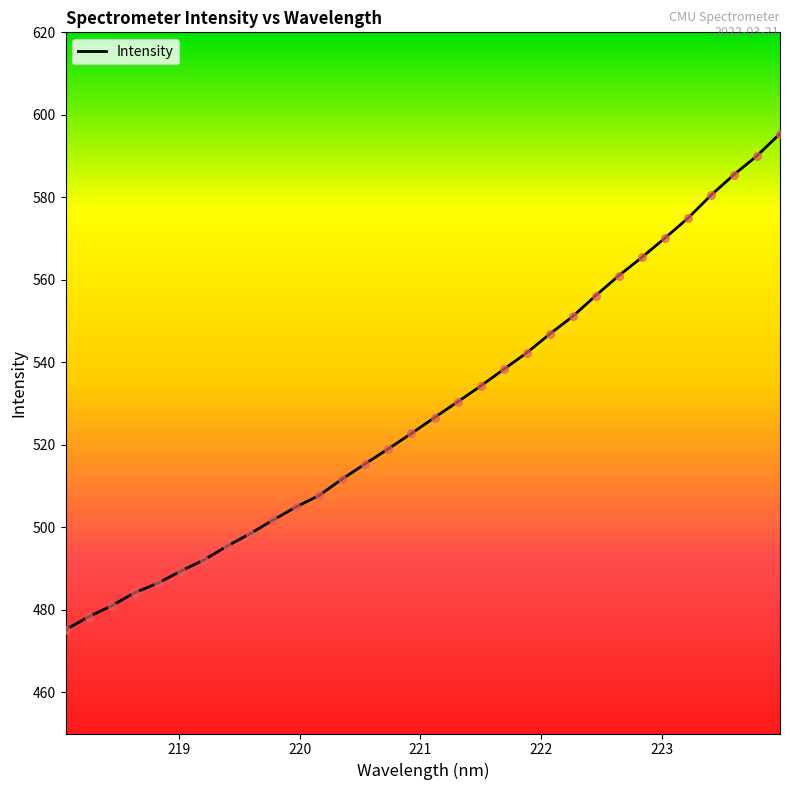

What is the maximum value shown in the chart?

595.4